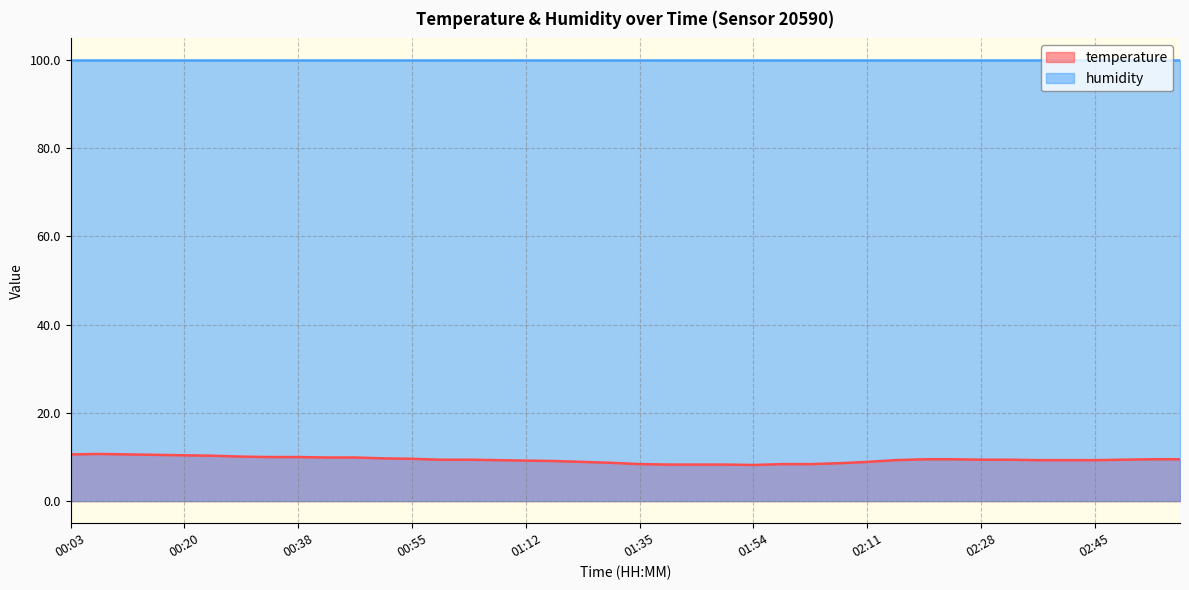

True or false: the data shows 2.3 at 01:45.

False